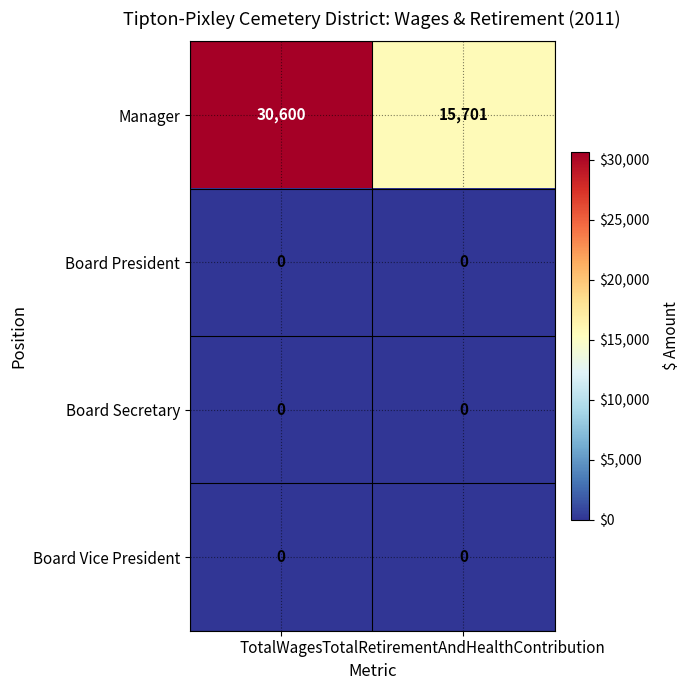

Reading left to right, transcribe all the data shown in this chart.

Manager: TotalWages=30600	TotalRetirementAndHealthContribution=15701
Board President: TotalWages=0	TotalRetirementAndHealthContribution=0
Board Secretary: TotalWages=0	TotalRetirementAndHealthContribution=0
Board Vice President: TotalWages=0	TotalRetirementAndHealthContribution=0